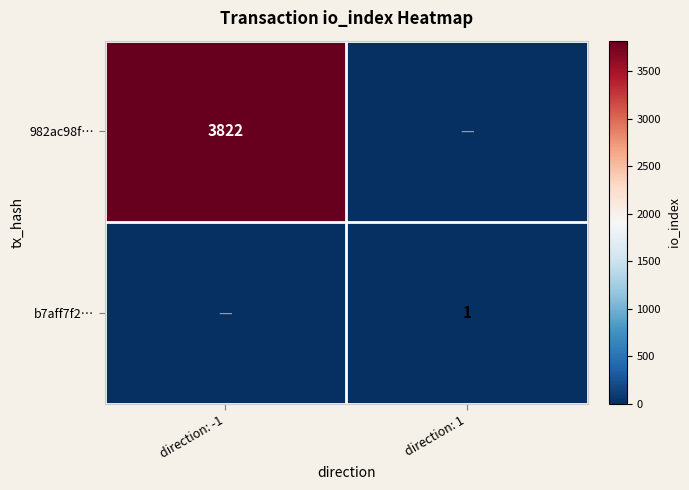

The 982ac98f… series shows 3822 at direction: -1. True or false?

True